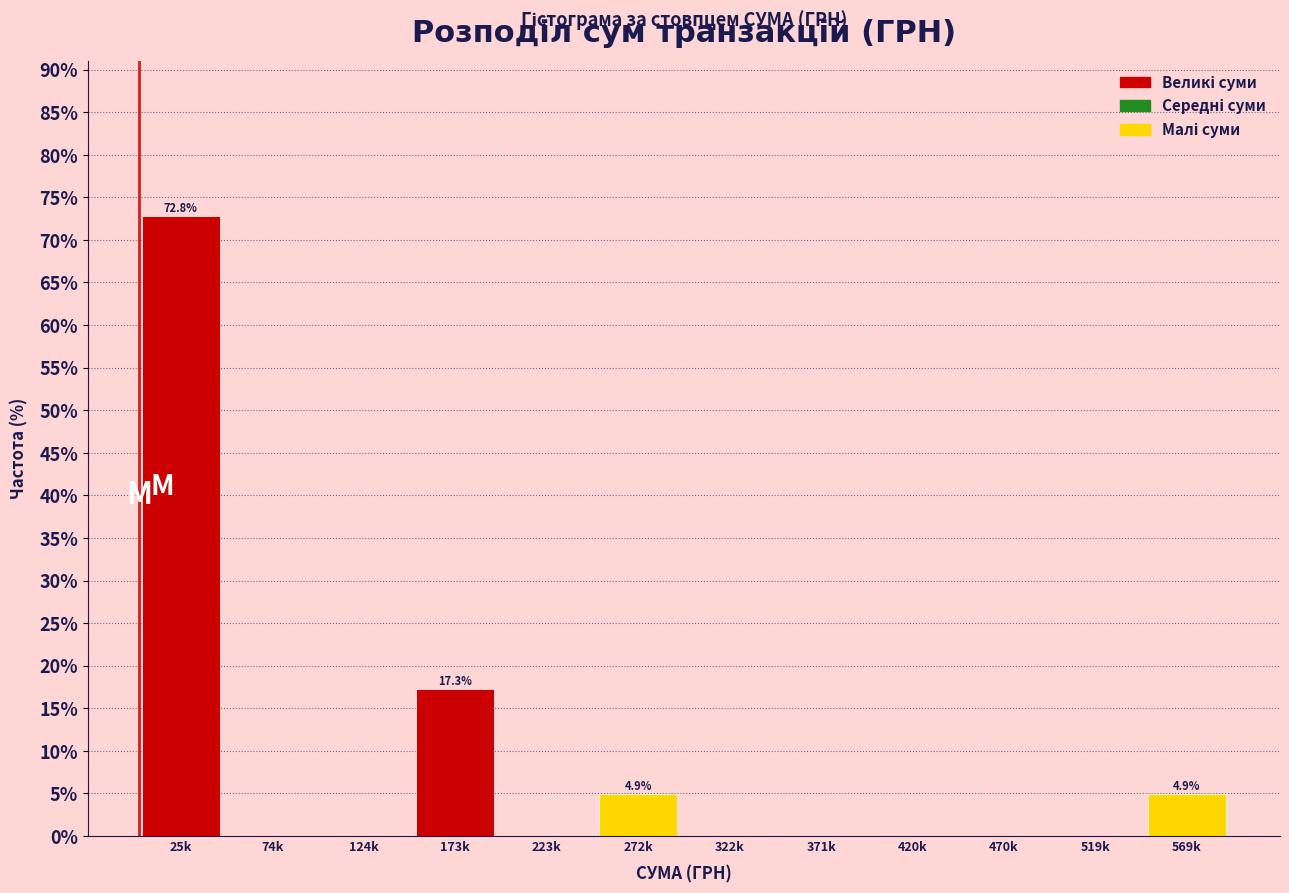

Reading left to right, transcribe all the data shown in this chart.

25k=72.8	74k=0.0	124k=0.0	173k=17.3	223k=0.0	272k=4.9	322k=0.0	371k=0.0	420k=0.0	470k=0.0	519k=0.0	569k=4.9